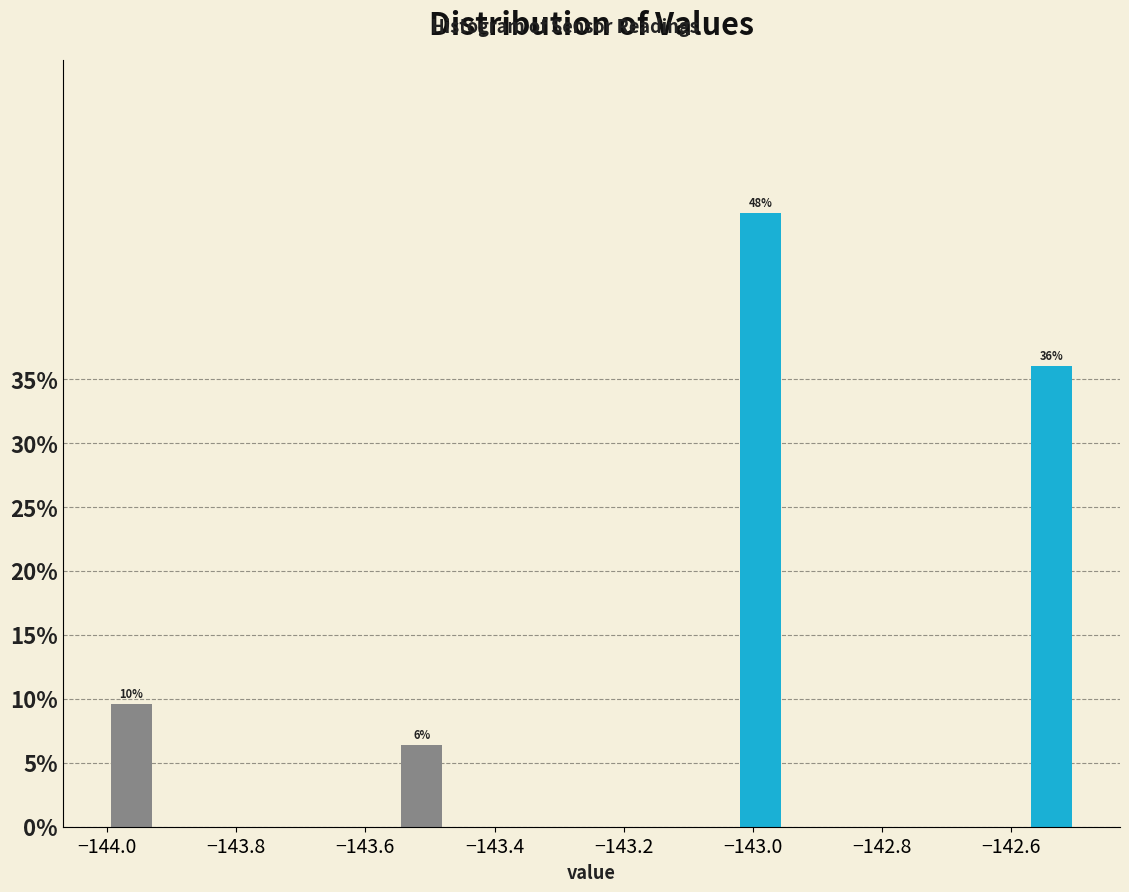

Read against the x-axis, roughly where is the centre of the tallest bar?

-142.98